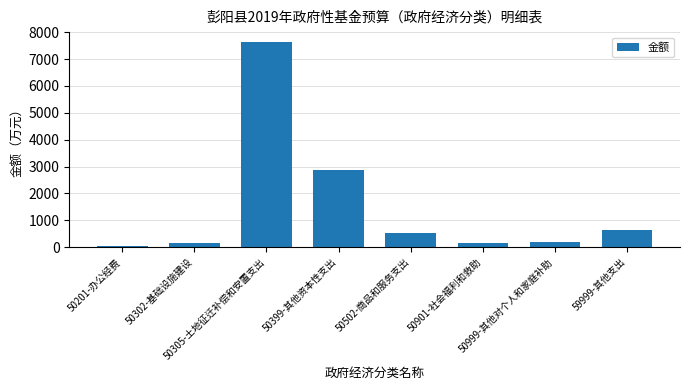

The chart shows a value of 192.0 at 50999-其他对个人和家庭补助. True or false?

True